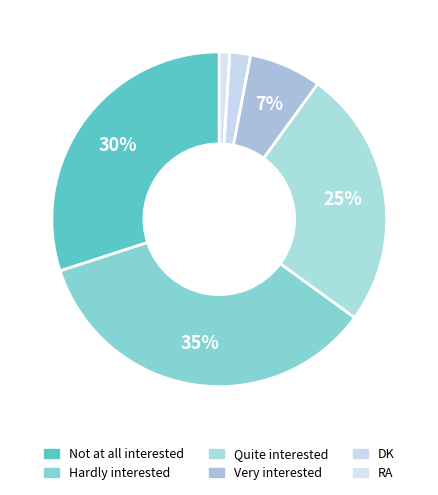

Is there a majority slice in this chart?

No